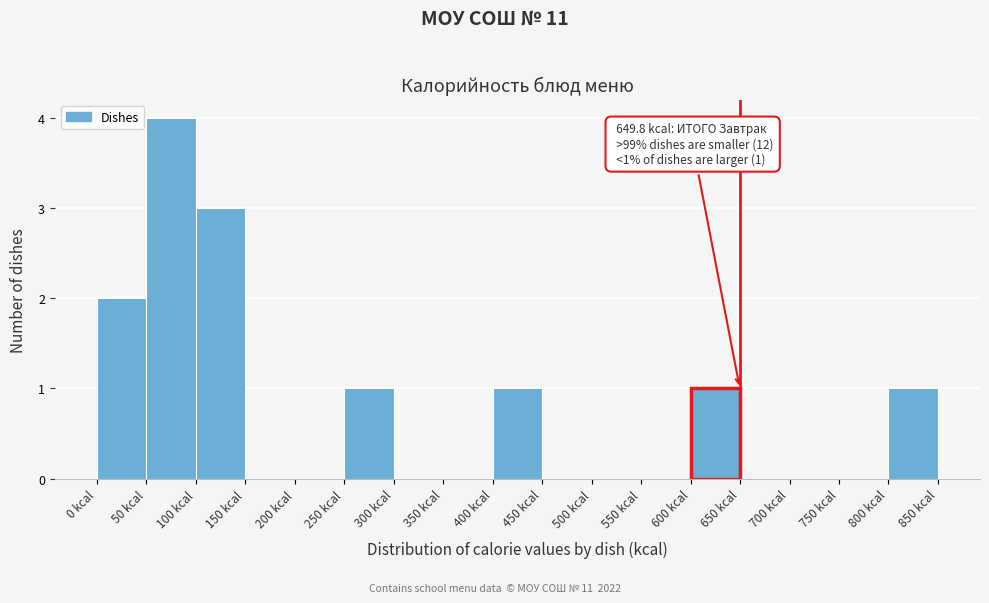

Which range on the x-axis has the tallest bar?

50 to 100